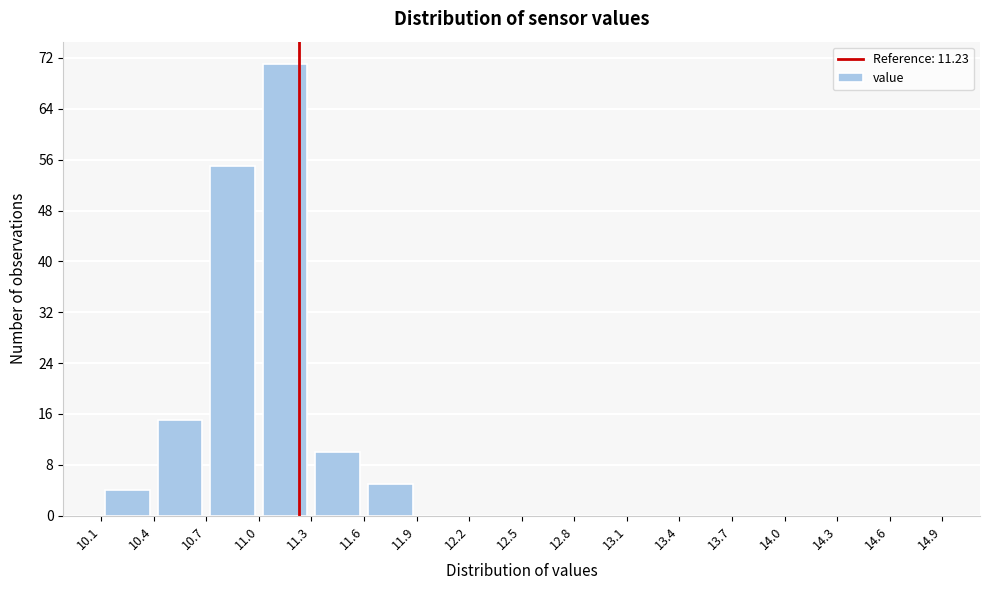

What is the height of the bar covering 11.0 to 11.3 on the x-axis? The values are not printed on the chart, so give them approximately, as read against the axis.

71